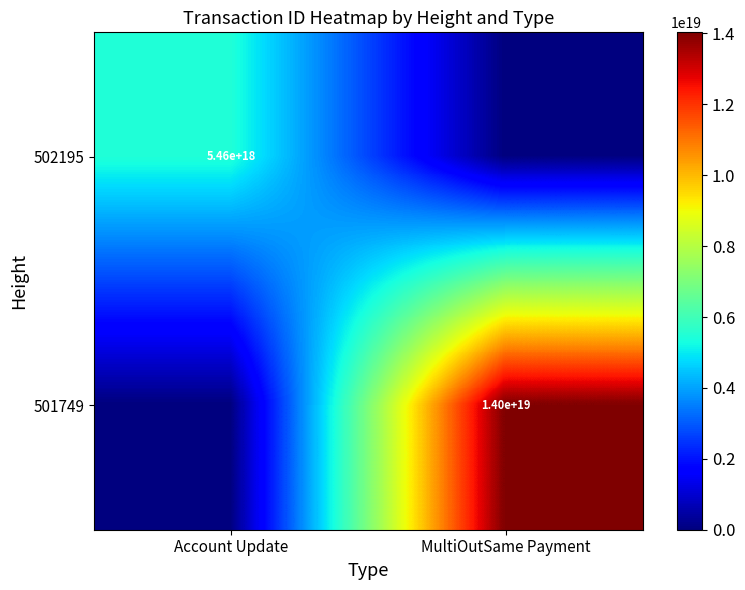

What is the total value across all series at Account Update?

5458386467512759296